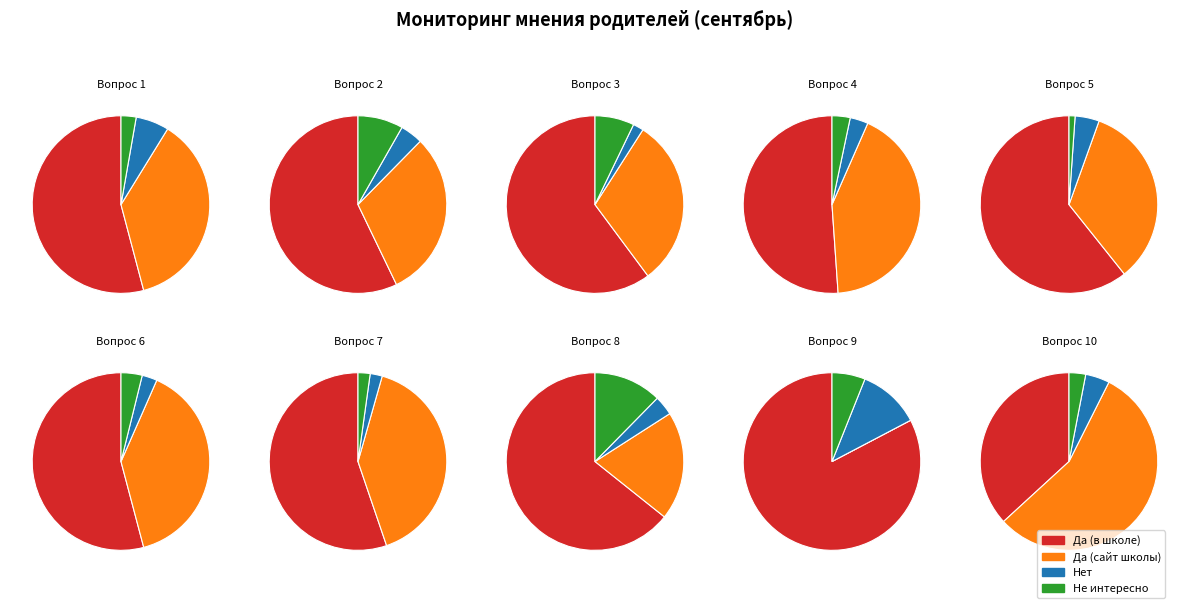

Which slice is the smallest?

9